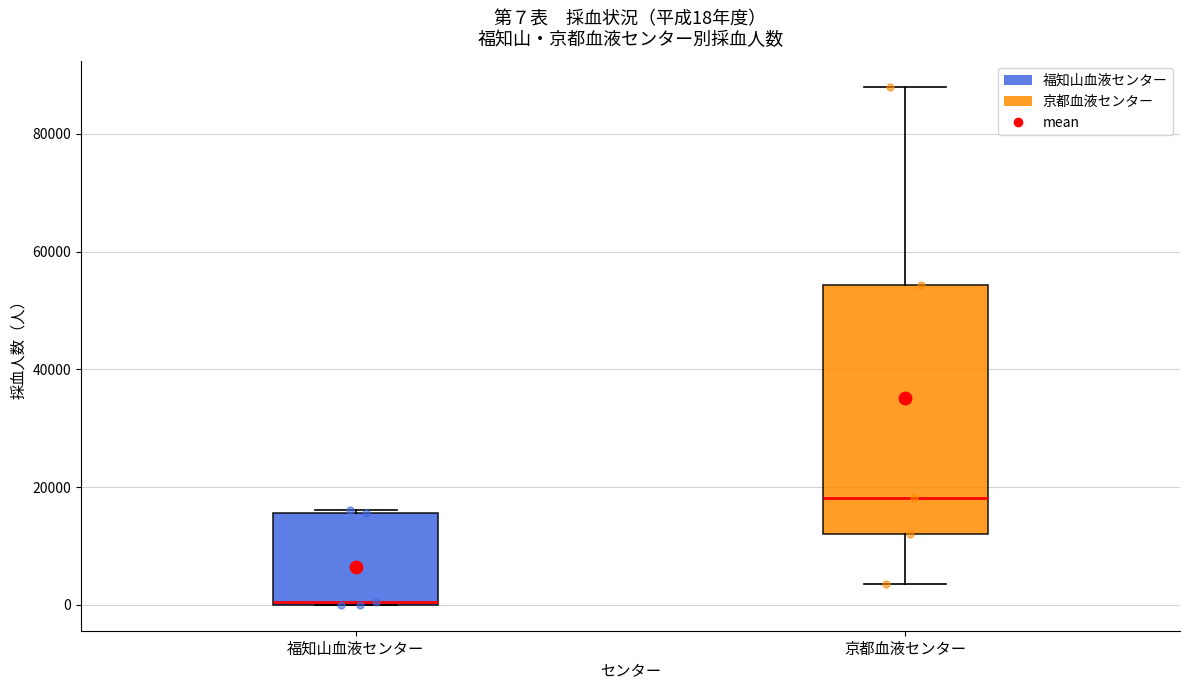

Which box has the lowest median line?

福知山血液センター